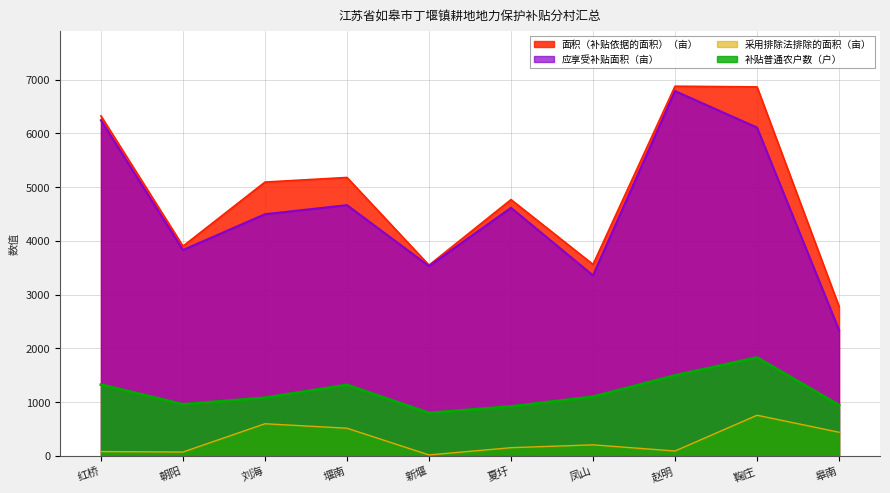

Where does the 面积（补贴依据的面积）（亩） series first go above 5095?

红桥